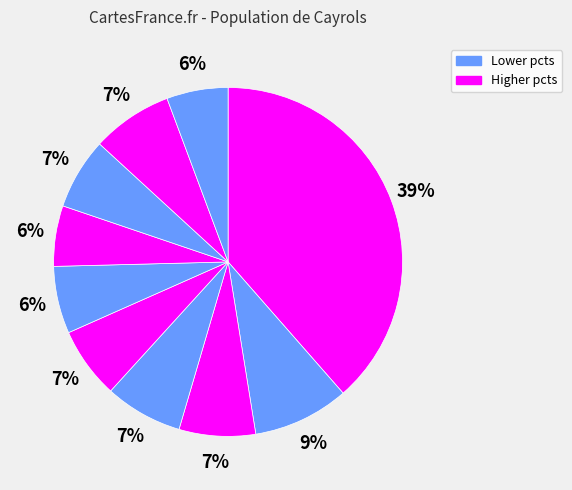

To the nearest percent, what is the difference between the largest and smallest slice percentages?

33%